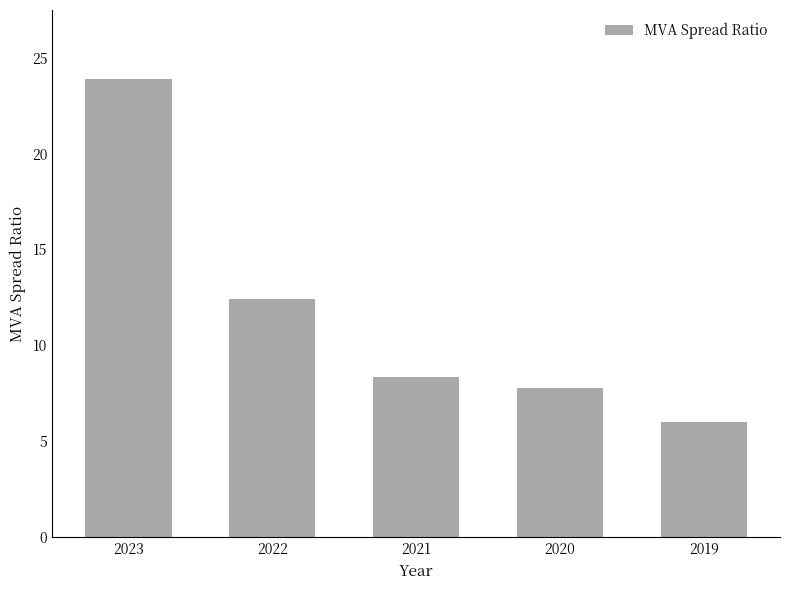

Reading left to right, transcribe all the data shown in this chart.

2023=23.9	2022=12.4	2021=8.3	2020=7.8	2019=6.0